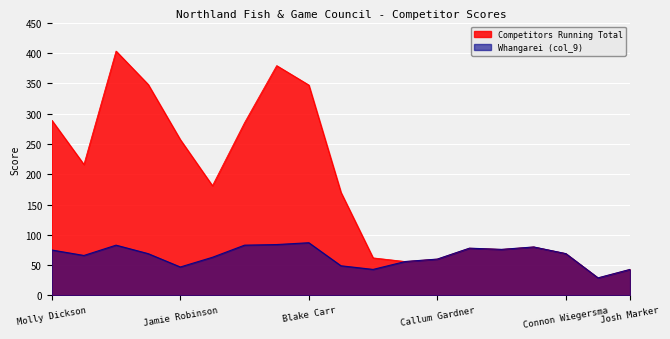

Between Tyla Bowering and Nathan Kawana, which is larger?

Nathan Kawana